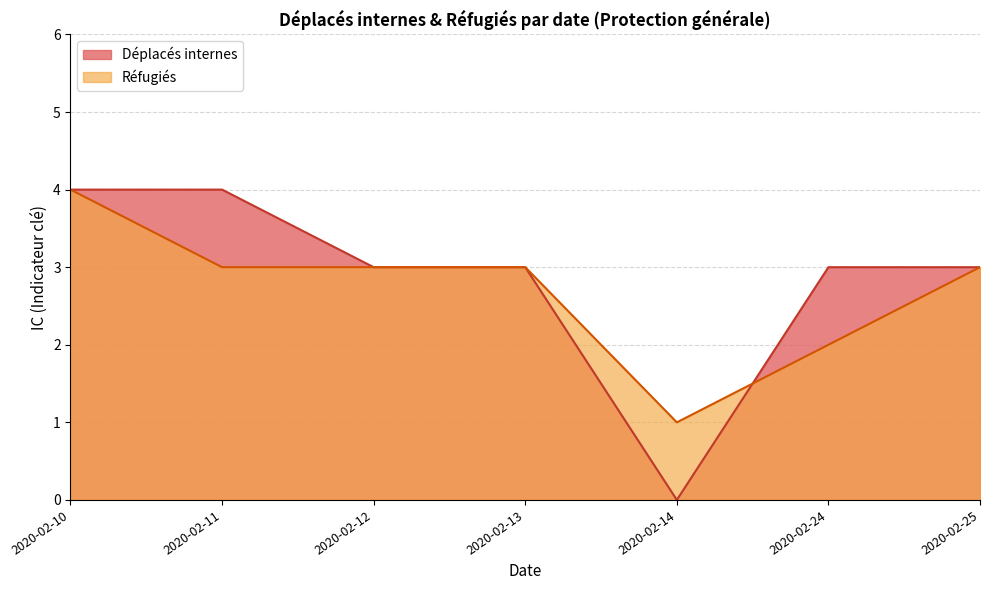

Is it true that Déplacés internes equals 1 at 2020-02-12?

False